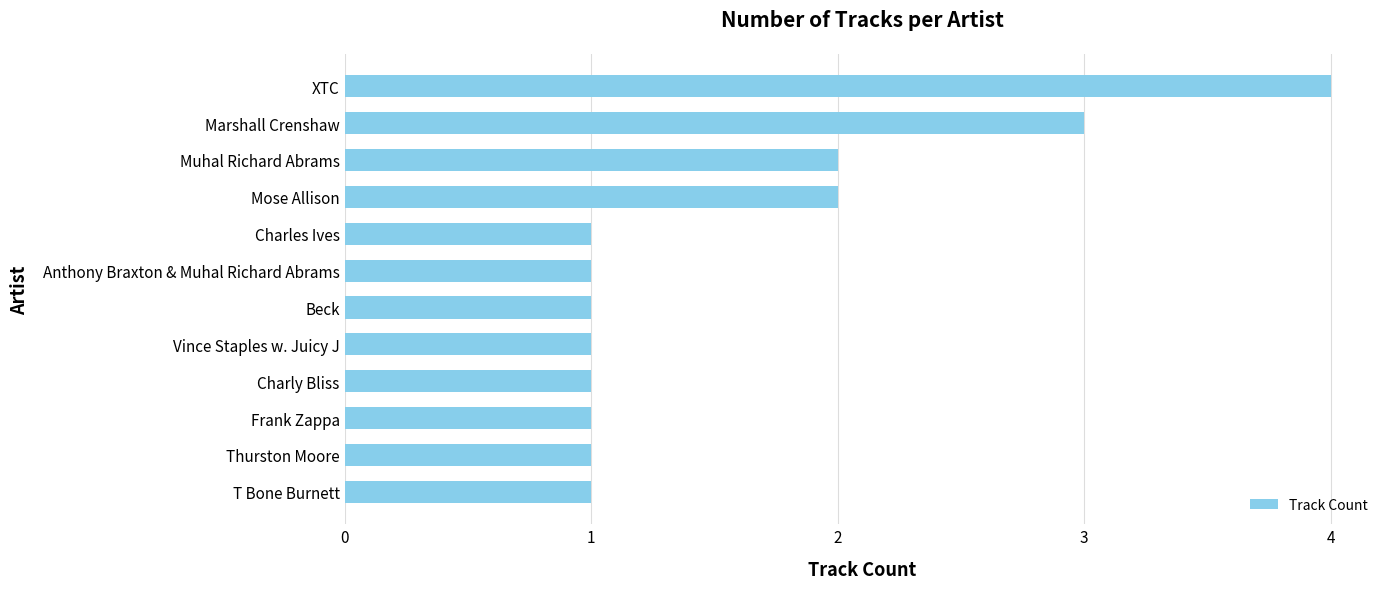

Are the bars grouped side by side (vs. stacked)?

No